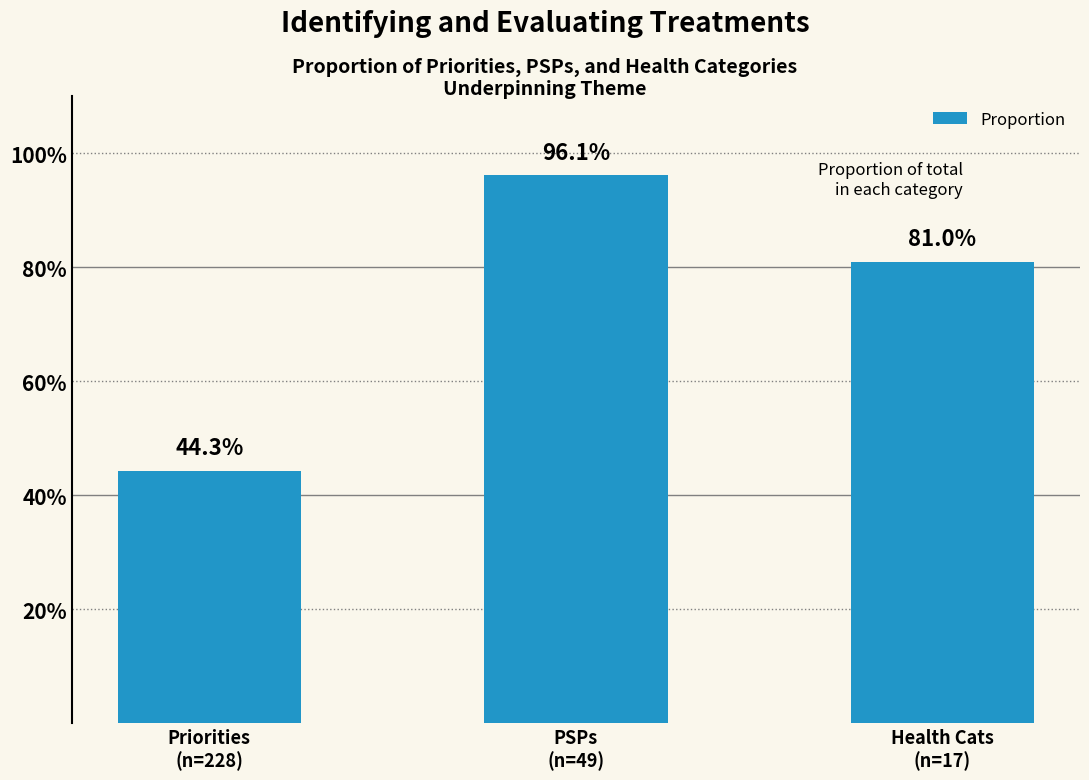

How many categories are shown in the chart?

3